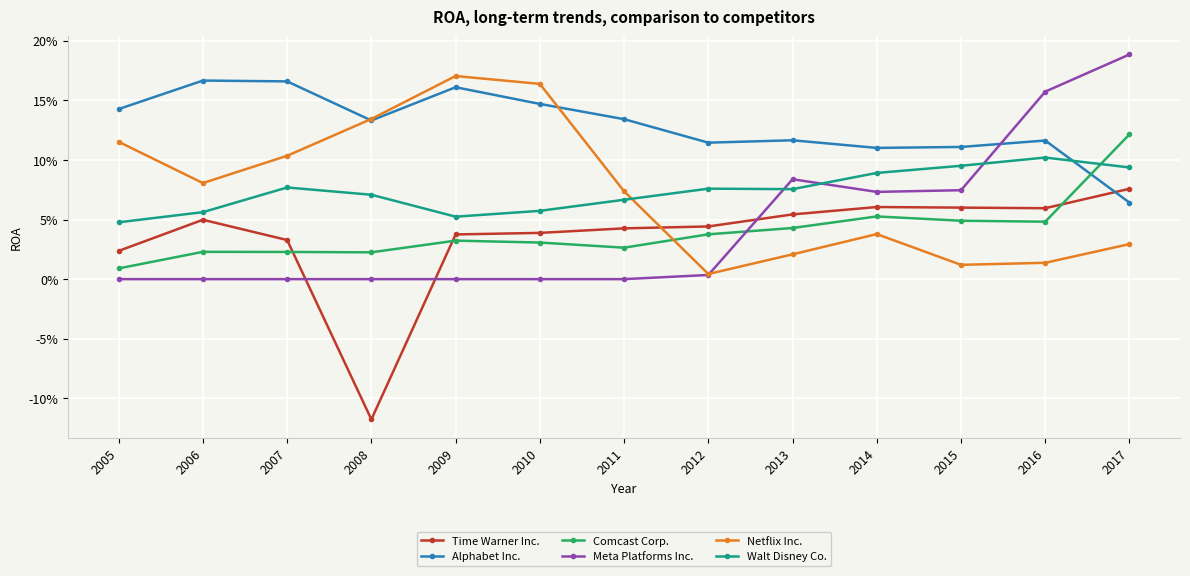

How many times do Alphabet Inc. and Walt Disney Co. cross each other?

1